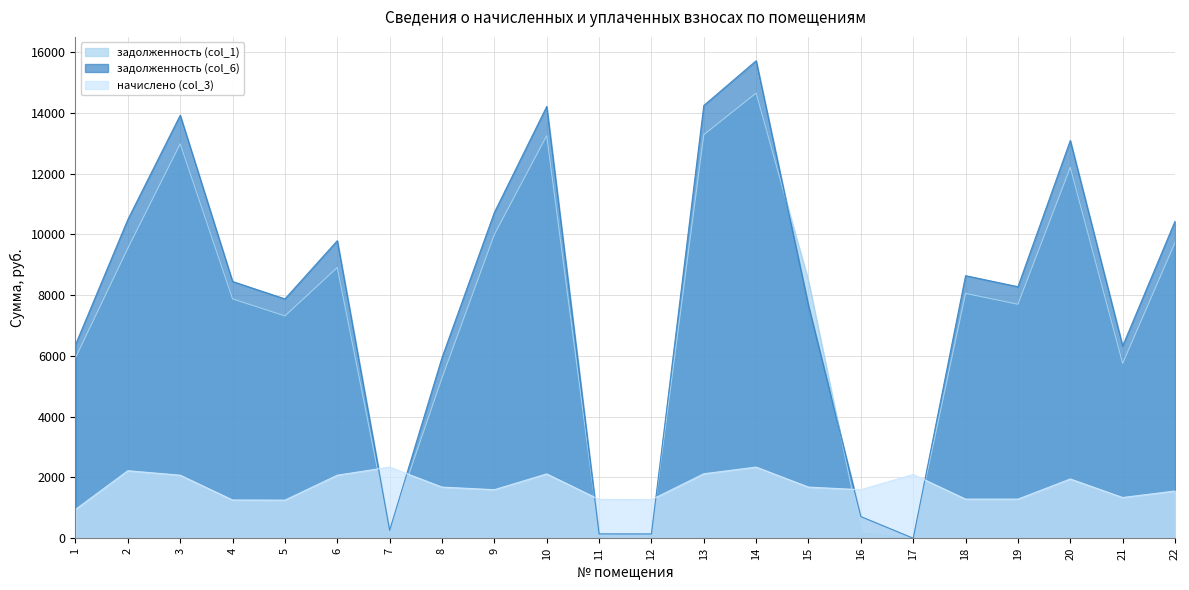

What is the maximum value for начислено (col_3)?

2342.1